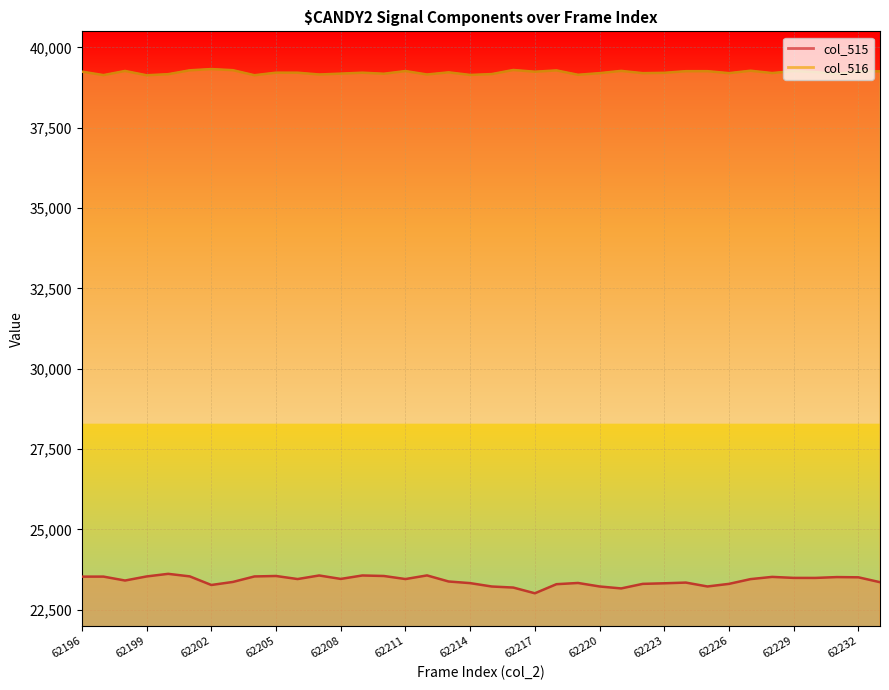

What is the spread (max minus min) of values at 17?

15843